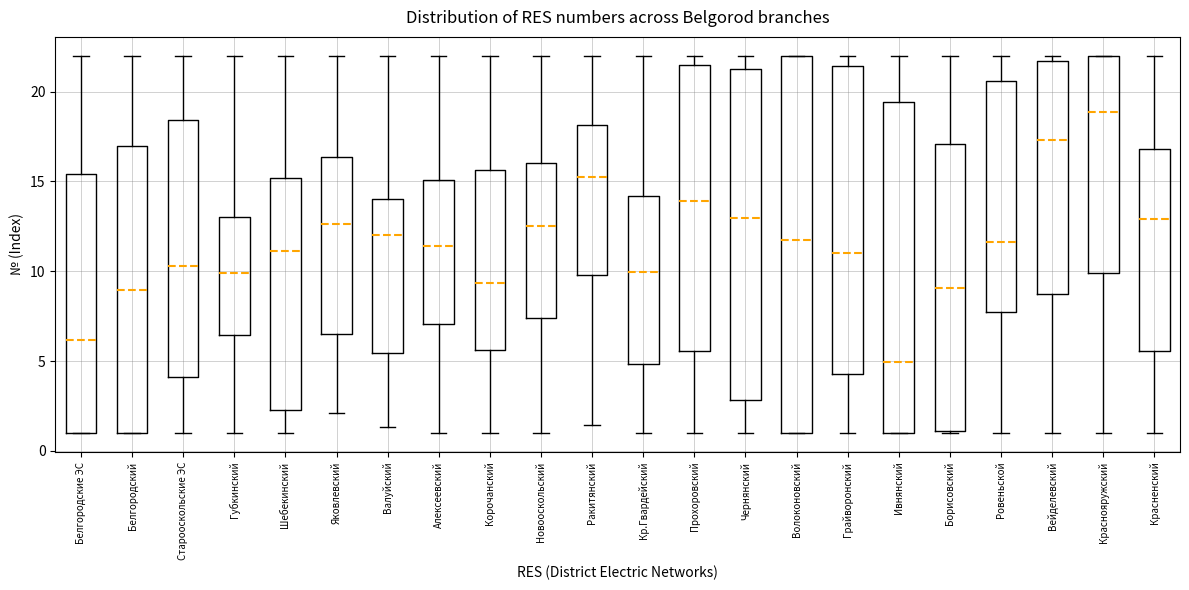

Where is the upper edge of the box for Губкинский on the y-axis? The values are not printed on the chart, so give them approximately, as read against the axis.

13.0